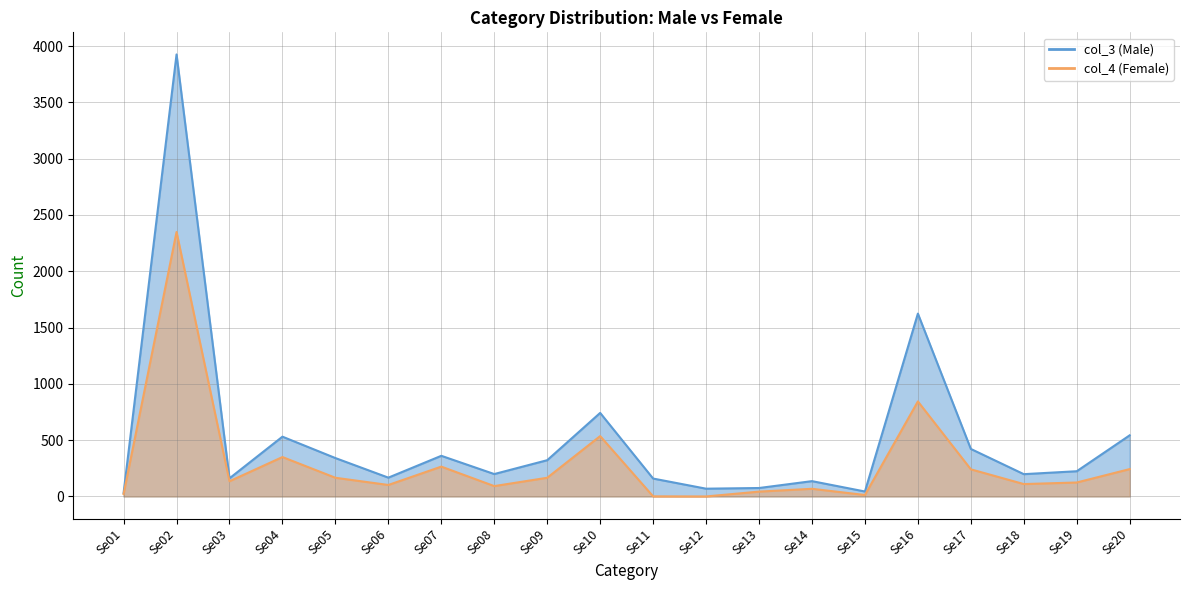

The value of col_4 (Female) at Se14 is 106. True or false?

False